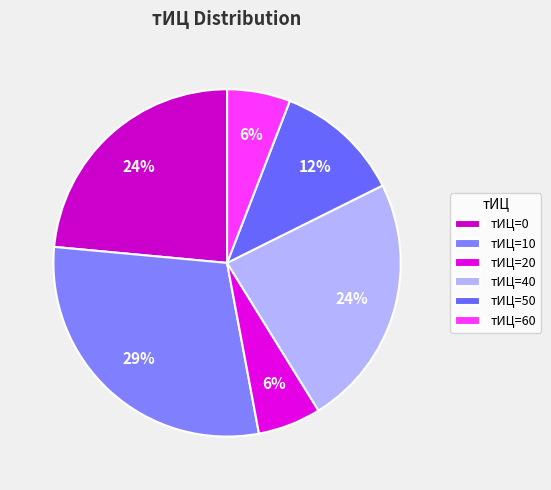

Which category has the biggest portion of the pie?

тИЦ=10